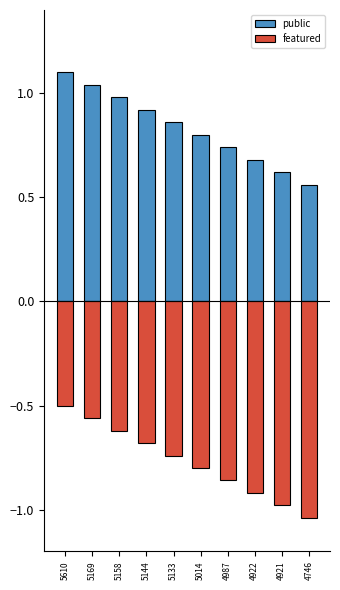

What is the value of the featured bar at the 7th from the left?

-0.9